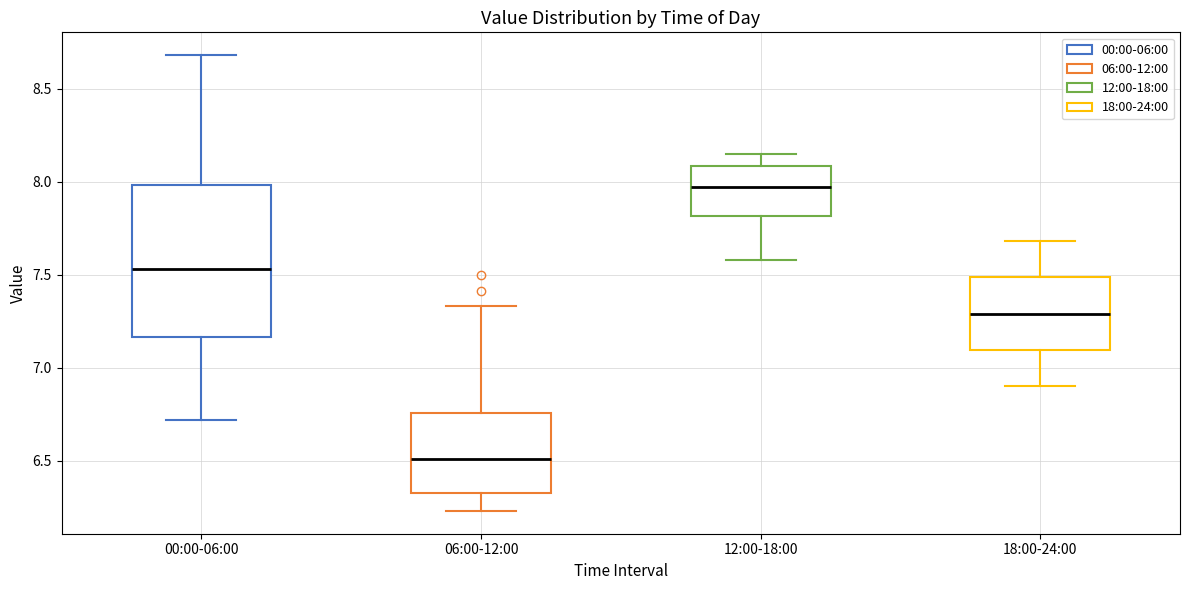

Reading left to right, transcribe this box plot: for each box, give where its median line is, the range the box spans, and where its two whiskers end, as read against the y-axis. The values are not printed on the chart, so give them approximately, as read against the axis.

00:00-06:00: median 7.55, box 7.15 to 8.00, whiskers 6.70 to 8.70
06:00-12:00: median 6.50, box 6.35 to 6.75, whiskers 6.25 to 7.35
12:00-18:00: median 7.95, box 7.80 to 8.10, whiskers 7.60 to 8.15
18:00-24:00: median 7.30, box 7.10 to 7.50, whiskers 6.90 to 7.70